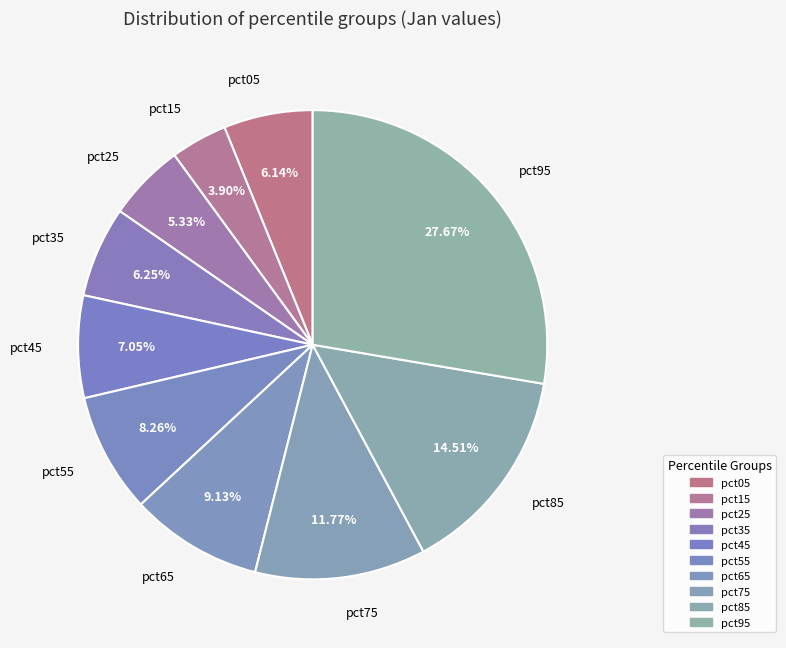

Is it true that pct45 is 7% of the pie?

True